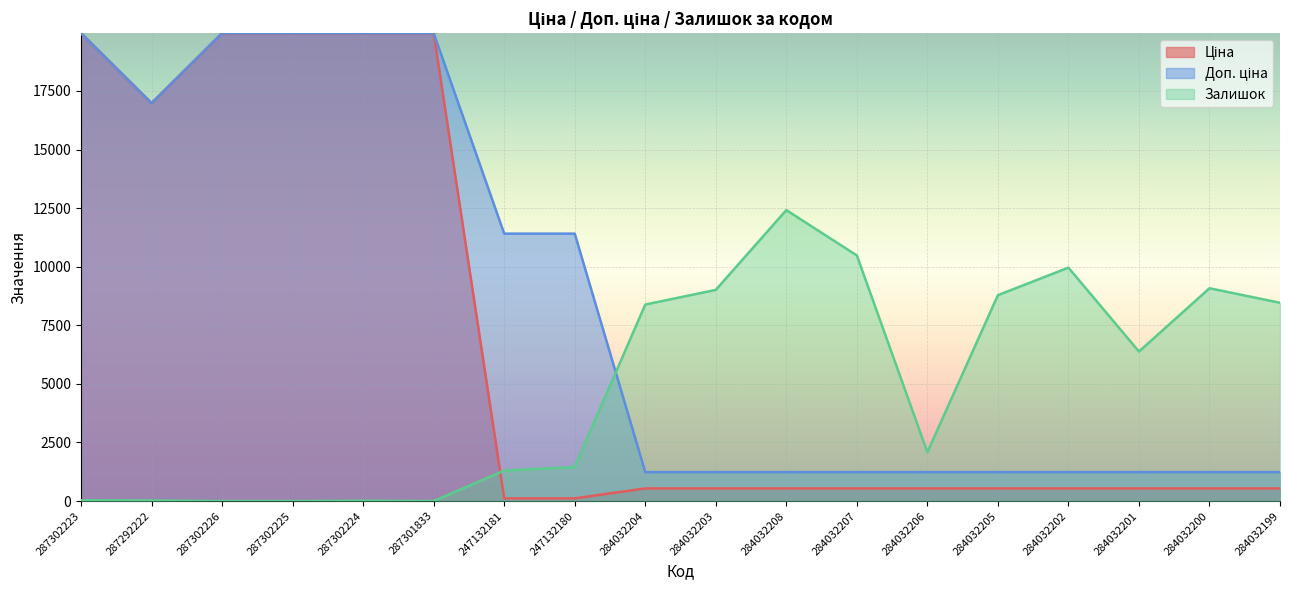

Is it true that Доп. ціна equals 1235.4 at 284032208?

True